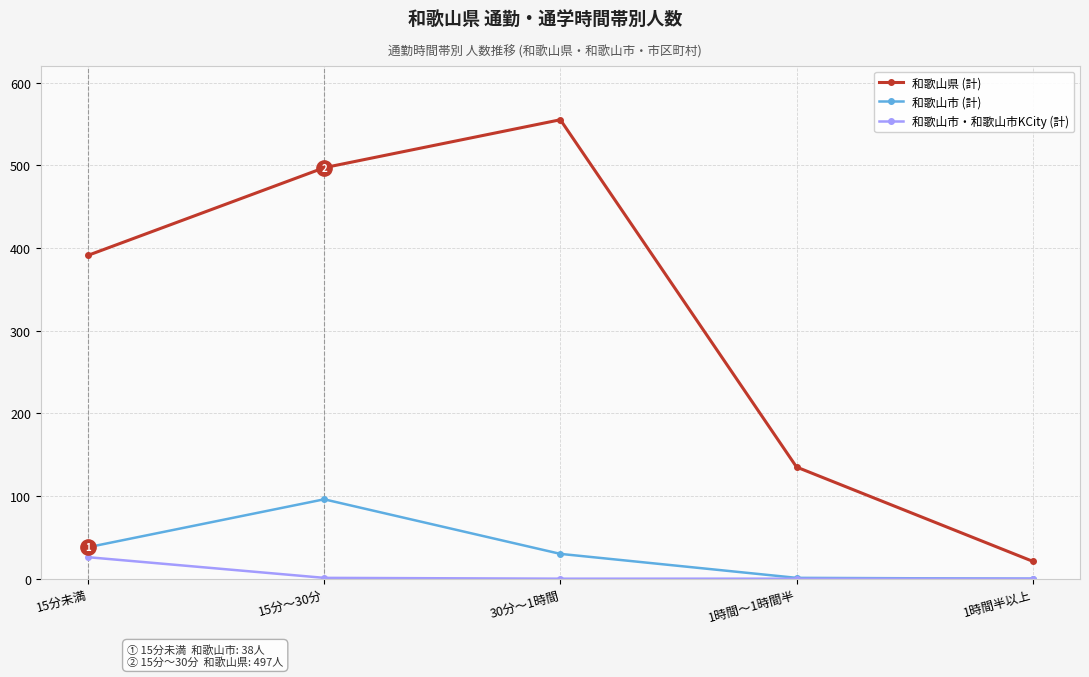

The value of 和歌山市・和歌山市KCity (計) at 15分未満 is 26. True or false?

True